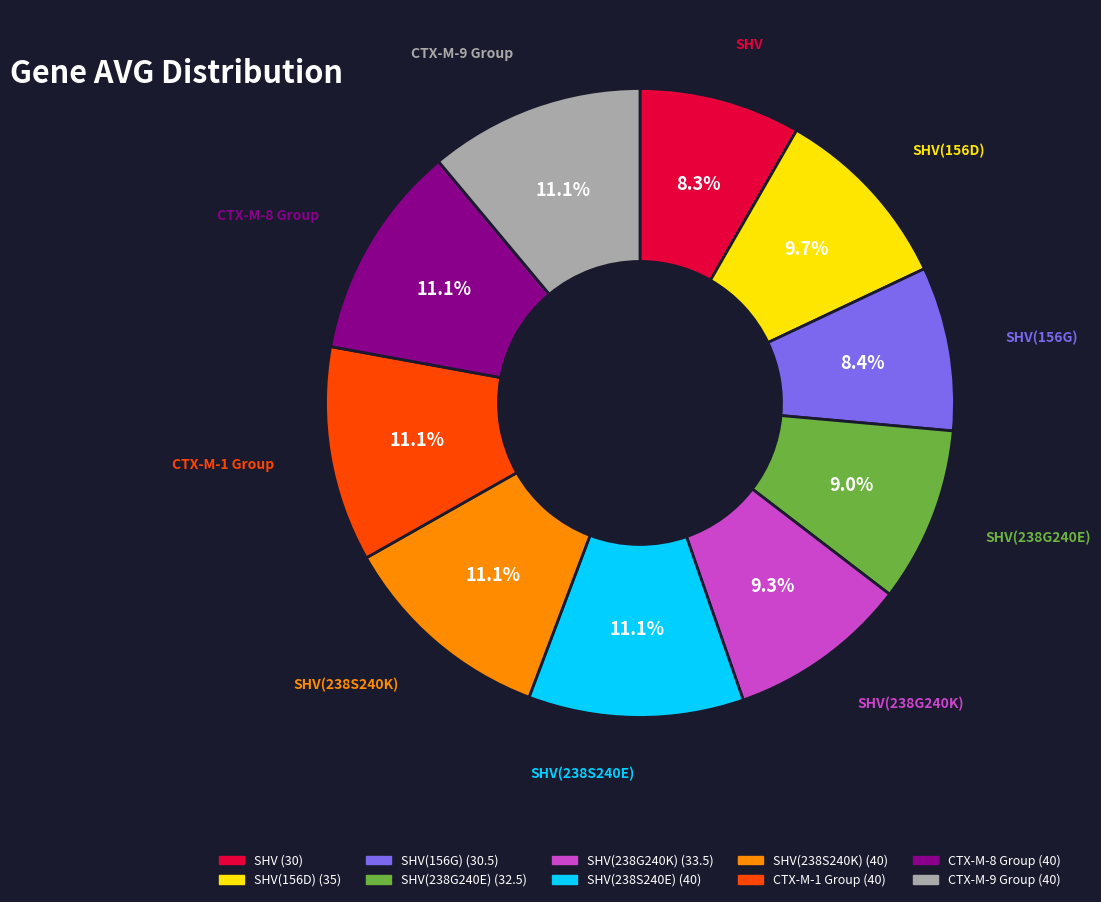

Is there a majority slice in this chart?

No